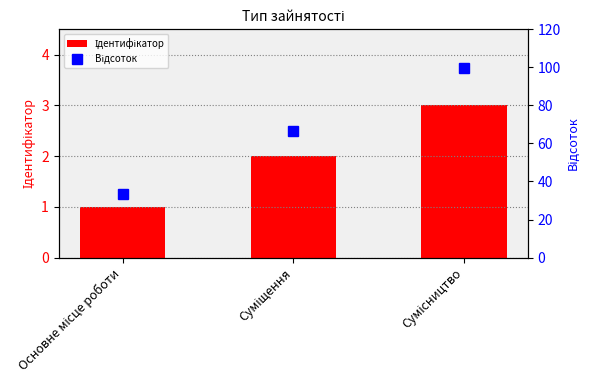

At which label is Ідентифікатор closest to 2?

Суміщення